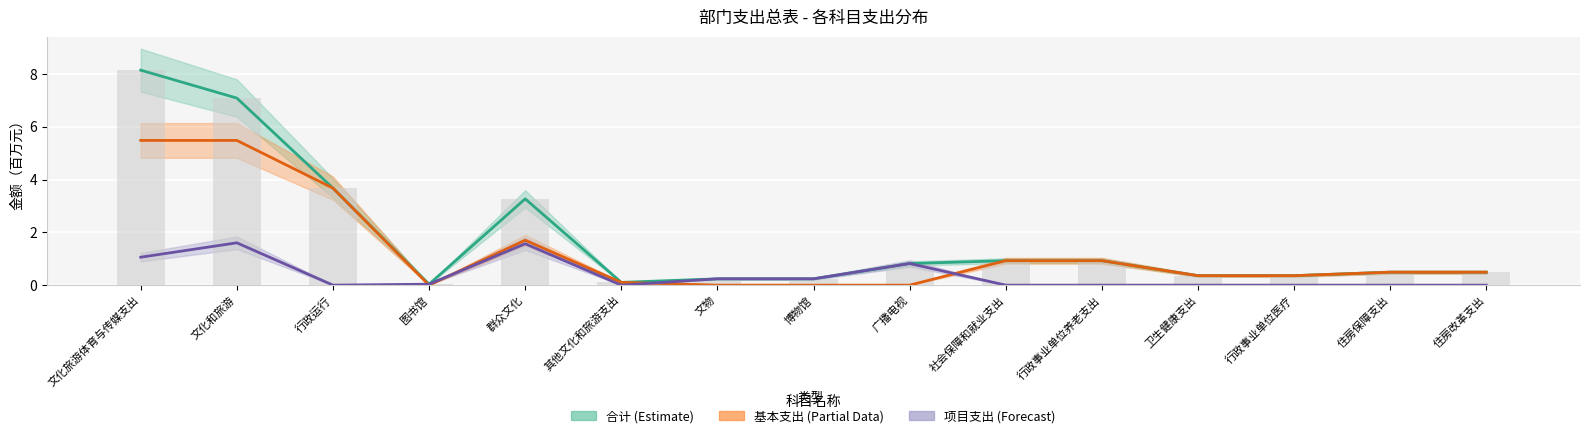

How many positive values does the 项目支出 series have?

7